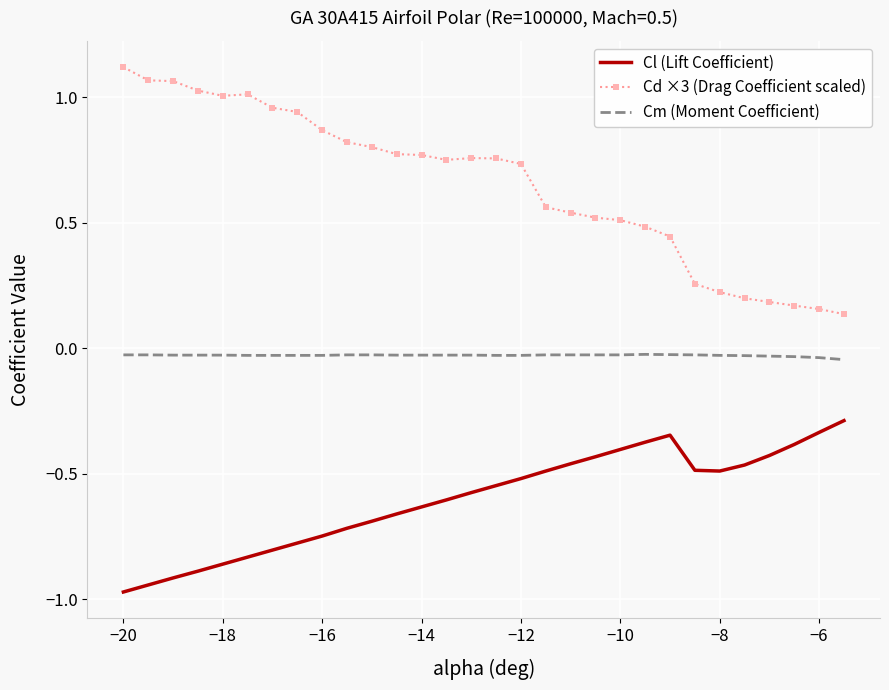

How many interior local valleys does the Cl (Lift Coefficient) series have?

1